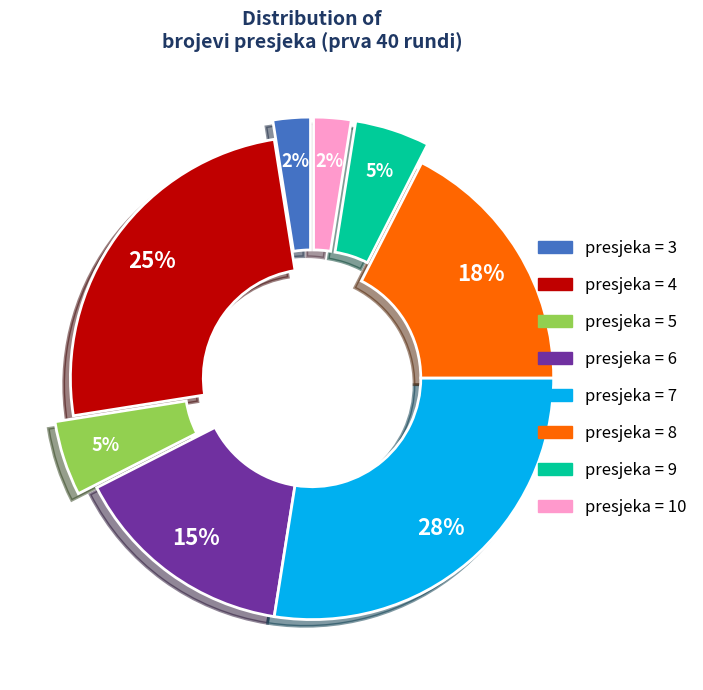

To the nearest percent, what is the average slice percentage?

12%